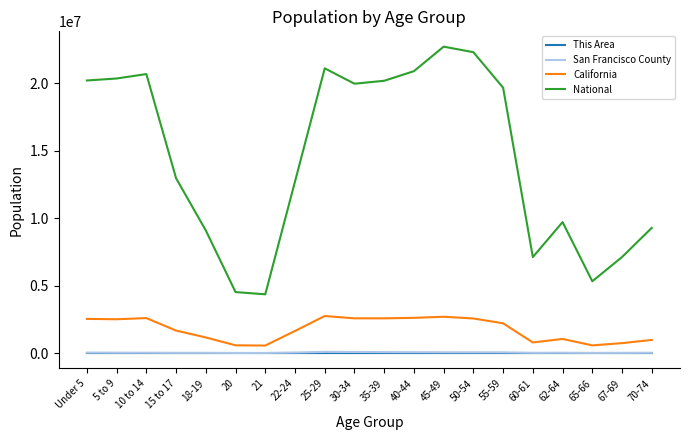

The This Area series shows 438 at 50-54. True or false?

True